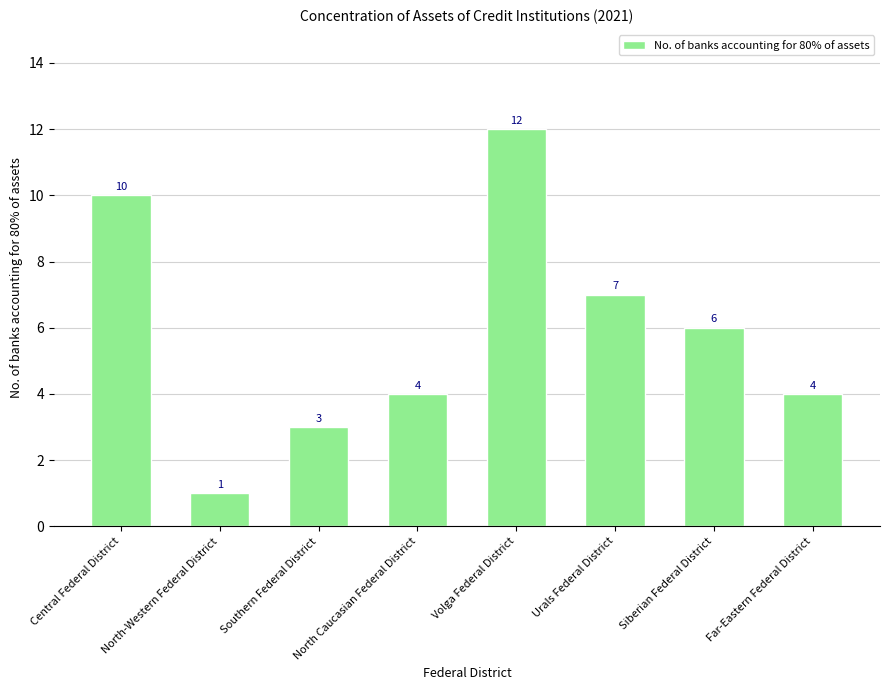

Reading left to right, list all the values displayed in this chart.

Central Federal District=10	North-Western Federal District=1	Southern Federal District=3	North Caucasian Federal District=4	Volga Federal District=12	Urals Federal District=7	Siberian Federal District=6	Far-Eastern Federal District=4